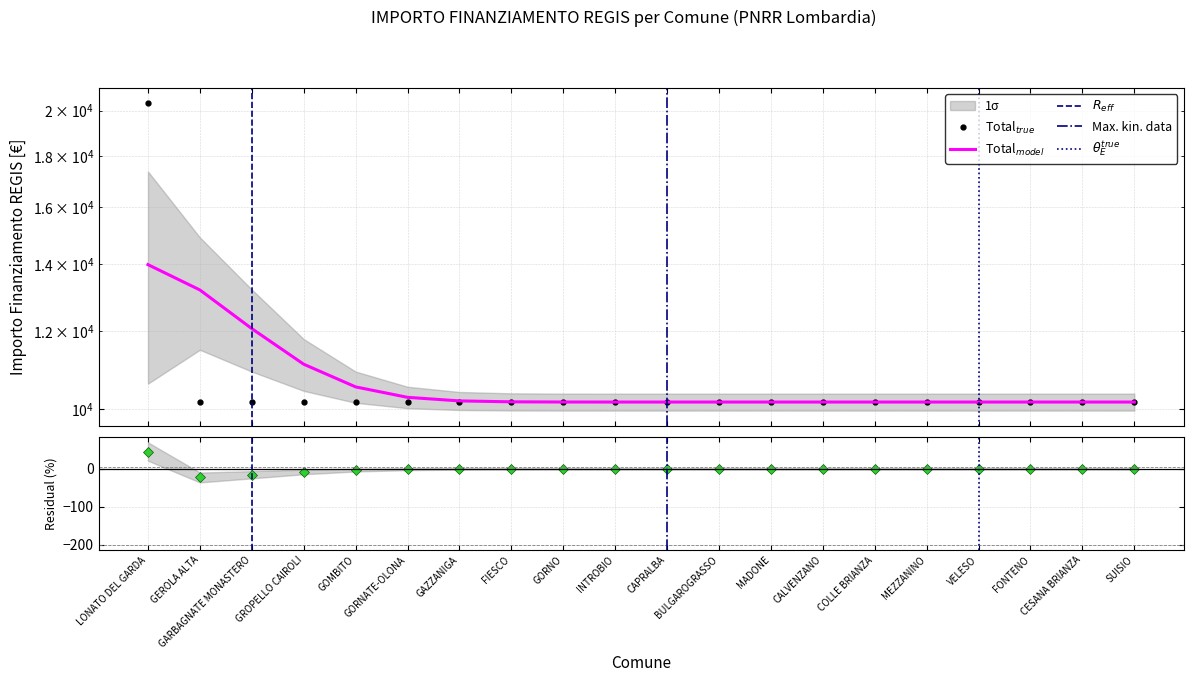

List the labels in order of value, smallest first.

GEROLA ALTA, GARBAGNATE MONASTERO, GROPELLO CAIROLI, GOMBITO, GORNATE-OLONA, GAZZANIGA, FIESCO, GORNO, INTROBIO, CAPRALBA, BULGAROGRASSO, MADONE, CALVENZANO, COLLE BRIANZA, MEZZANINO, VELESO, FONTENO, CESANA BRIANZA, SUISIO, LONATO DEL GARDA